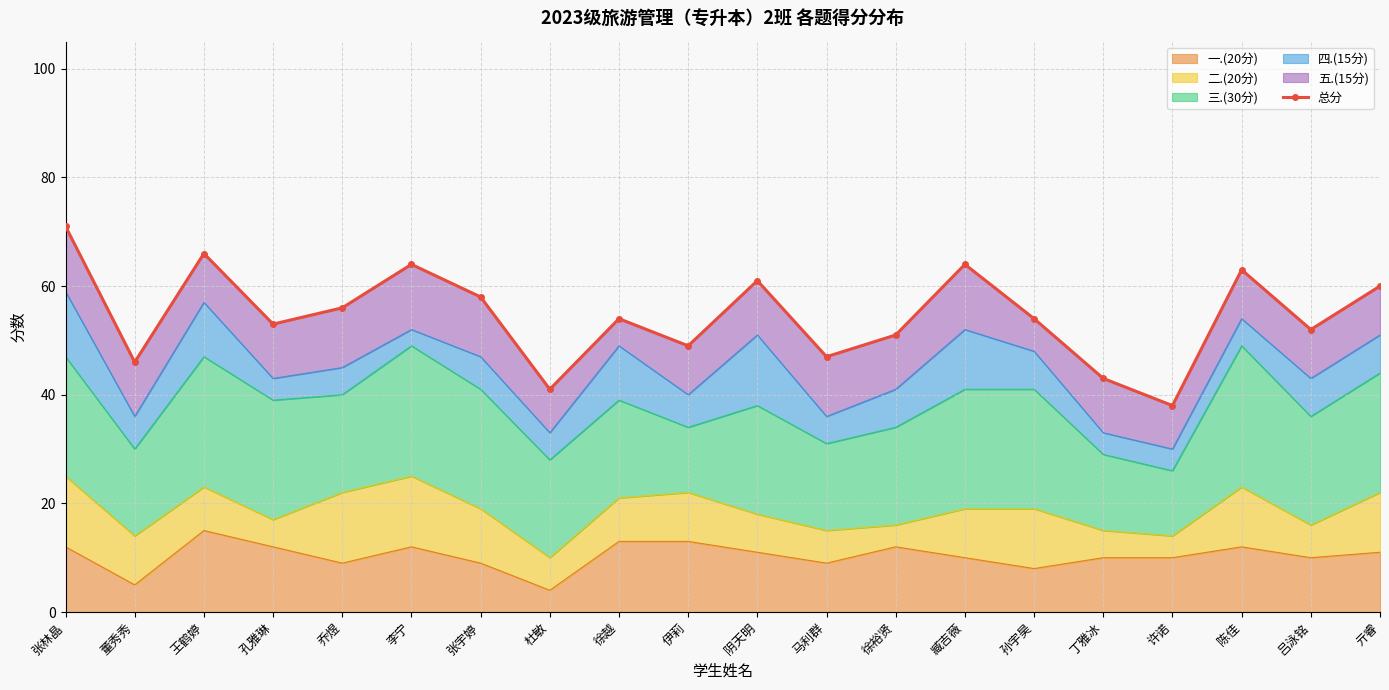

At which label is the value closest to 54?

徐越